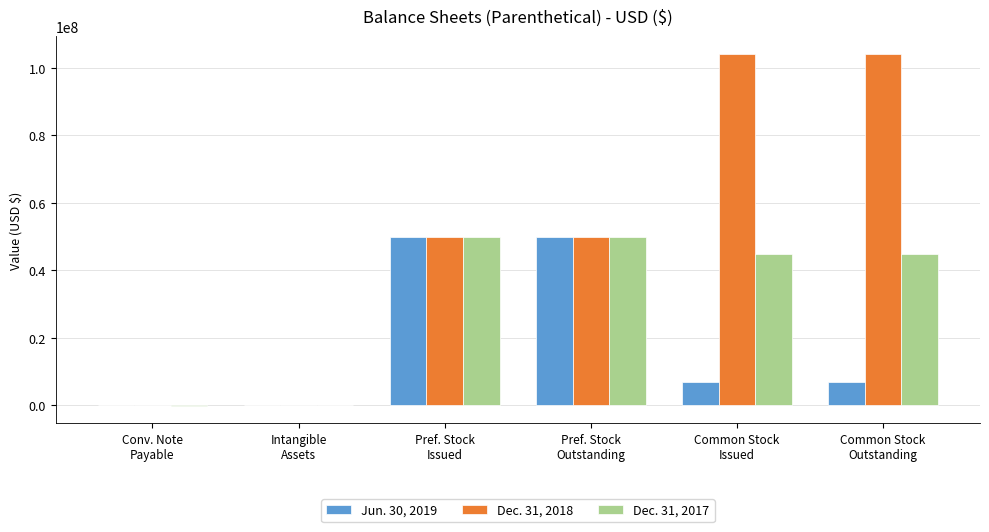

Which series has the largest total across all categories?

Dec. 31, 2018